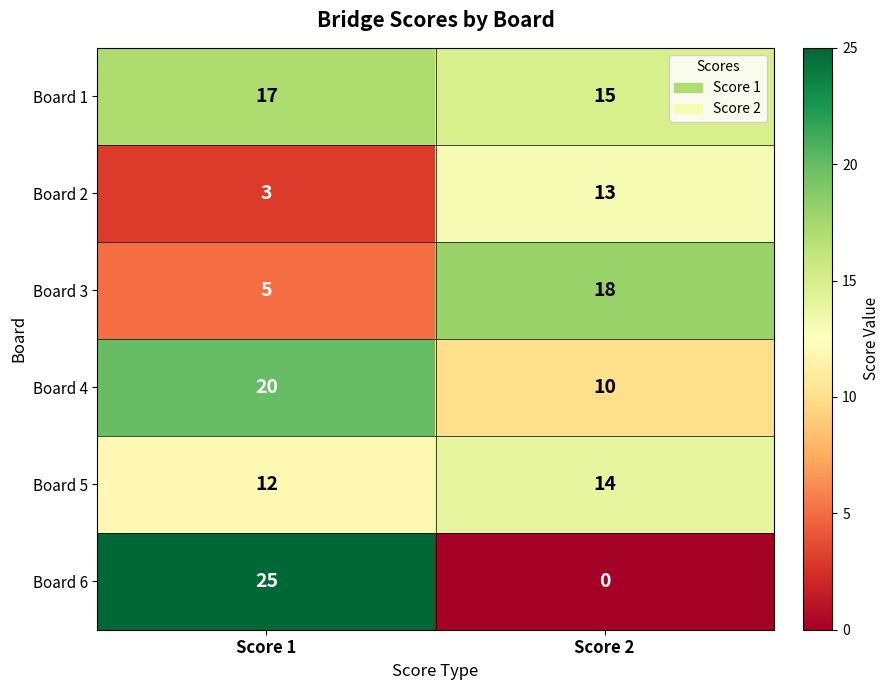

What is the total value across all series at Score 2?

70